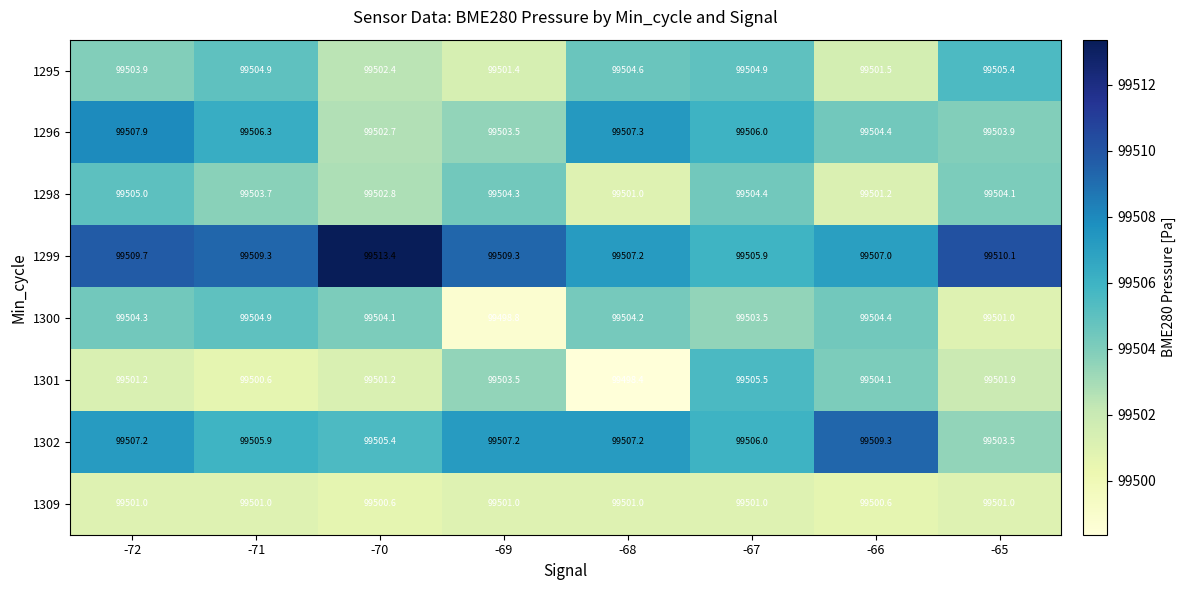

At which label does 1298 reach its peak?

-72